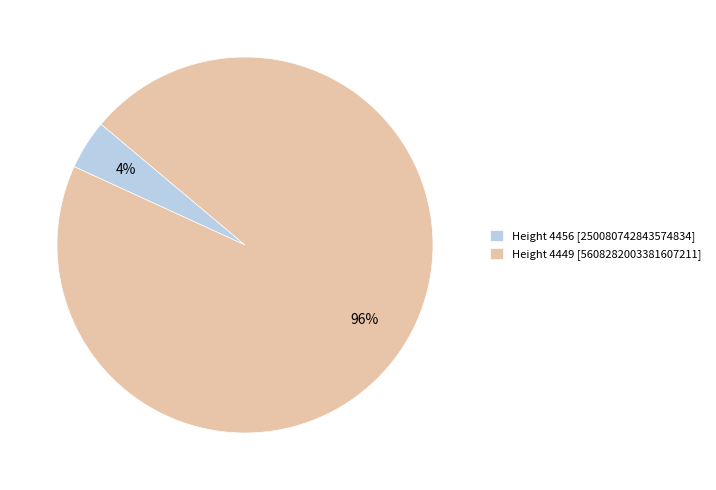

How many slices are in this pie chart?

2